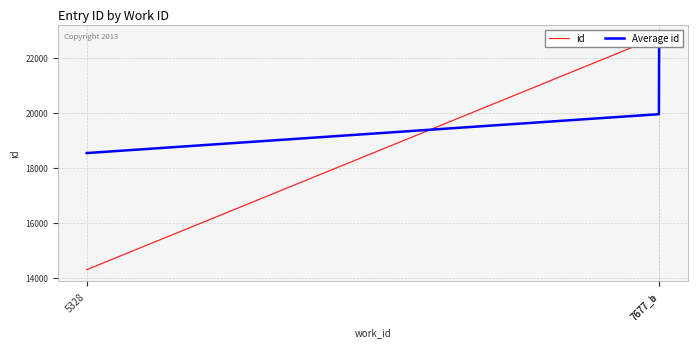

Which category has the lowest value in the Average id series?

5328